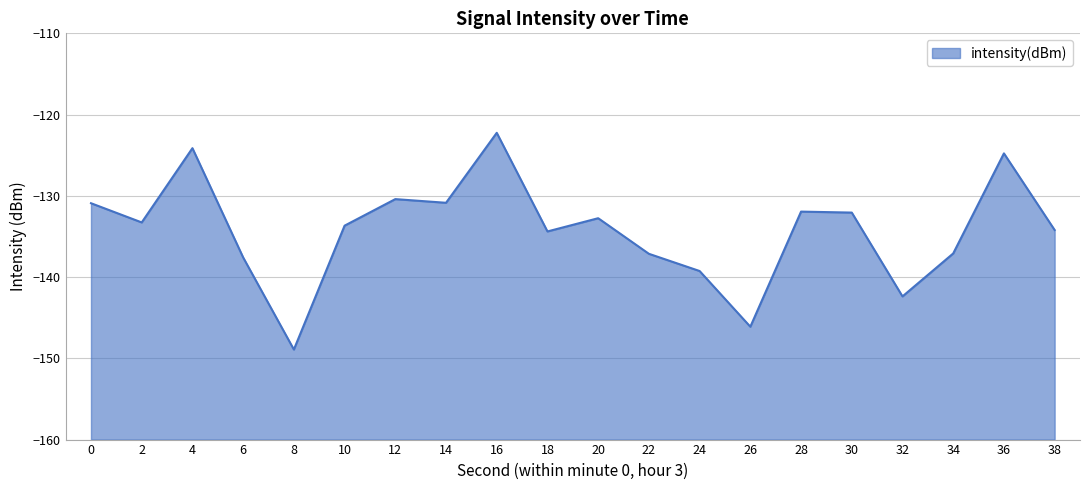

What is the difference between the values at 38 and 0?

3.3